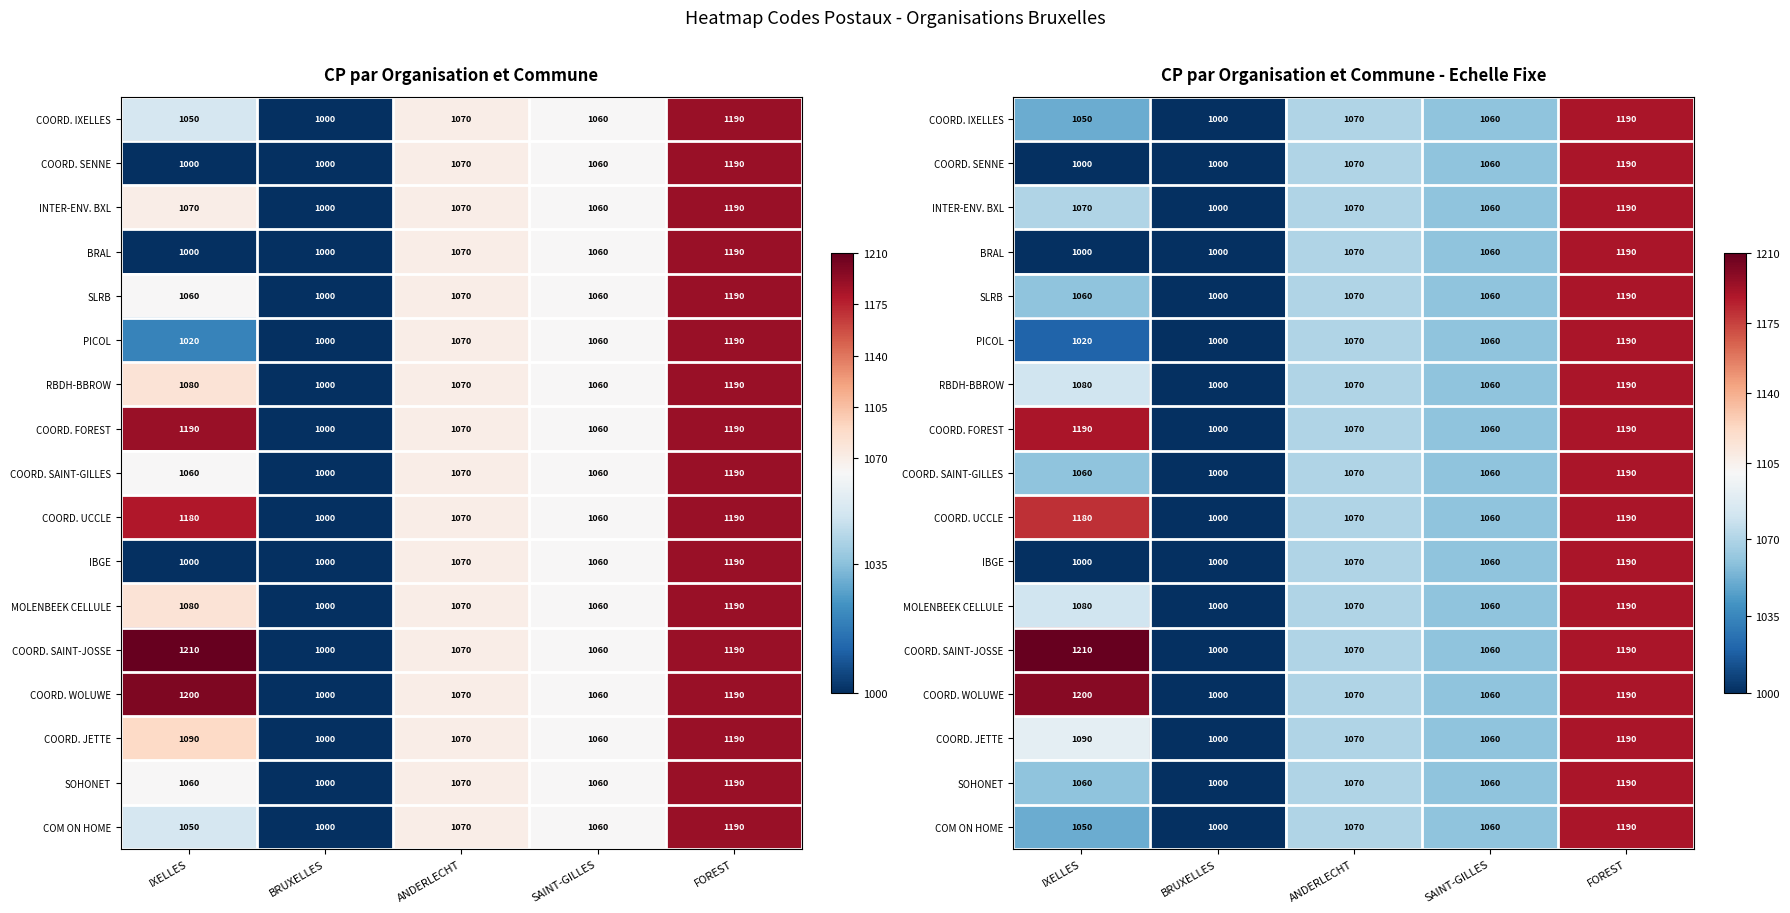

How many categories are shown in the chart?

5